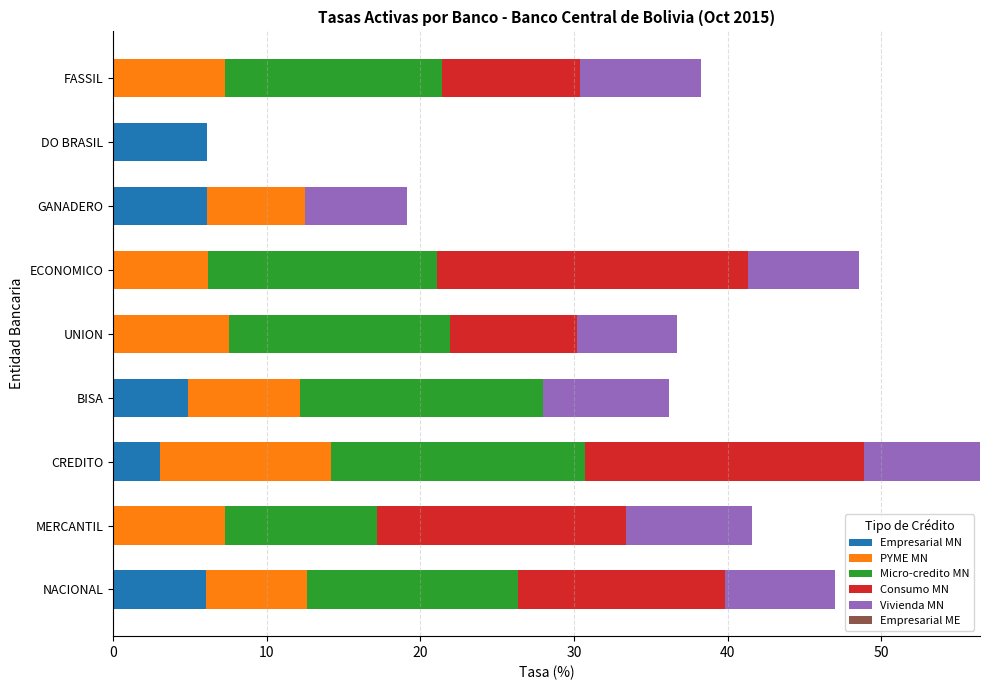

At which category is the sum across all series the highest?

CREDITO